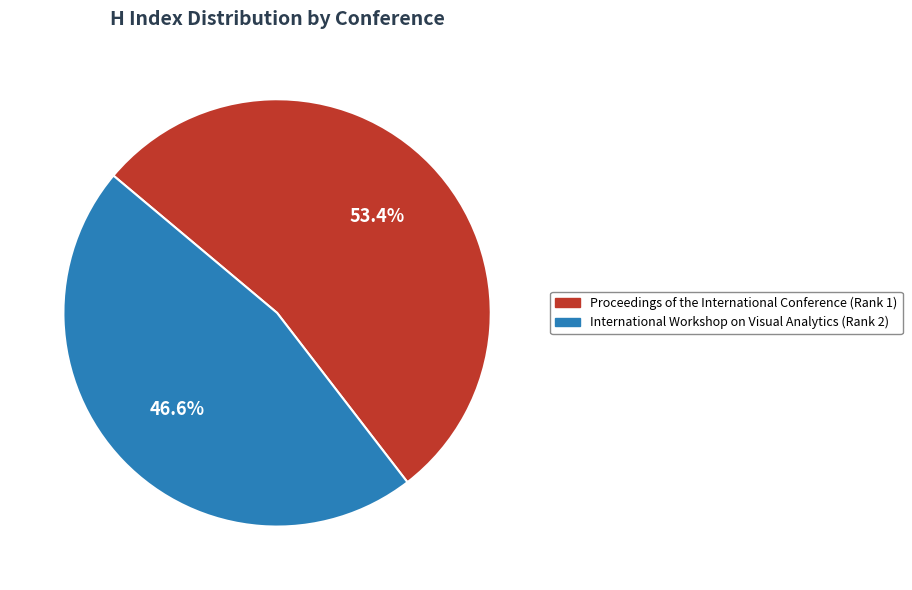

True or false: Proceedings of the International Conference (Rank 1) accounts for 53% of the total.

True